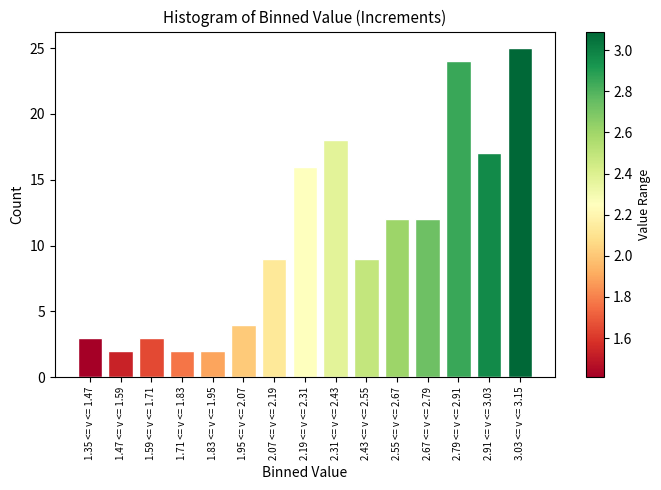

Reading right to left, transcribe all the data shown in this chart.

3.03 <= v <= 3.15=25	2.91 <= v <= 3.03=17	2.79 <= v <= 2.91=24	2.67 <= v <= 2.79=12	2.55 <= v <= 2.67=12	2.43 <= v <= 2.55=9	2.31 <= v <= 2.43=18	2.19 <= v <= 2.31=16	2.07 <= v <= 2.19=9	1.95 <= v <= 2.07=4	1.83 <= v <= 1.95=2	1.71 <= v <= 1.83=2	1.59 <= v <= 1.71=3	1.47 <= v <= 1.59=2	1.35 <= v <= 1.47=3